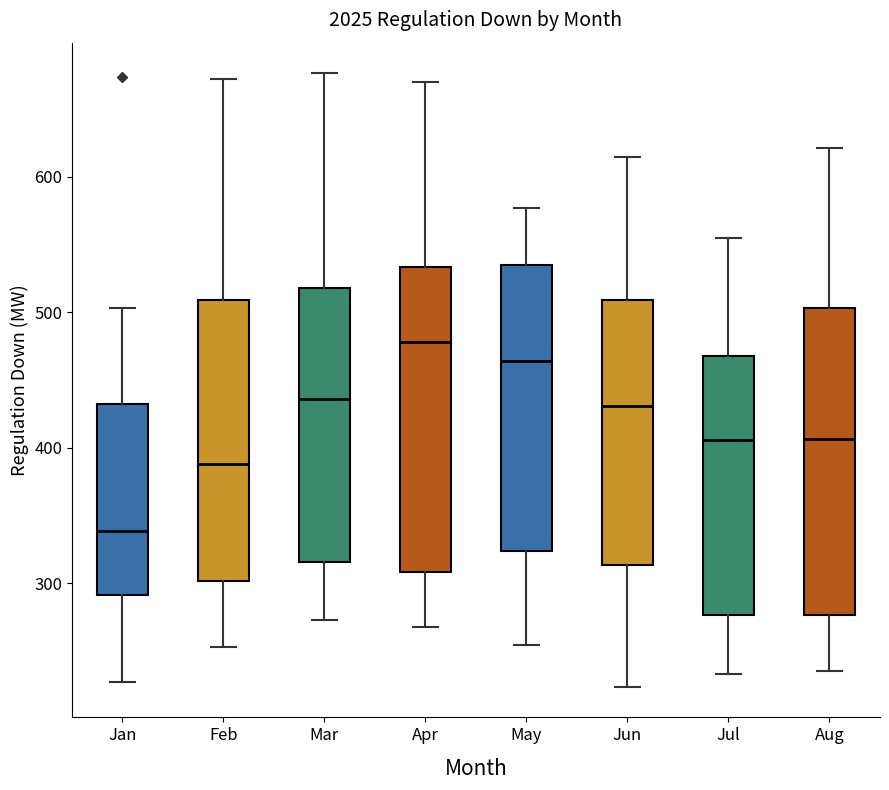

Where does the lower whisker of the box for Apr end on the y-axis? The values are not printed on the chart, so give them approximately, as read against the axis.

270